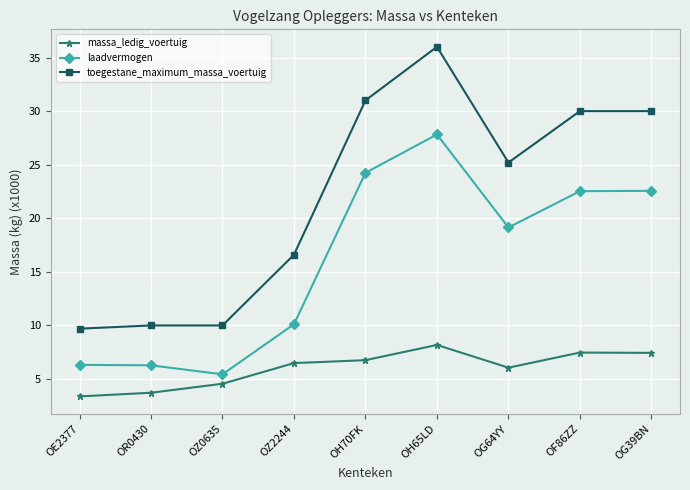

What is the smallest value displayed?

3.4